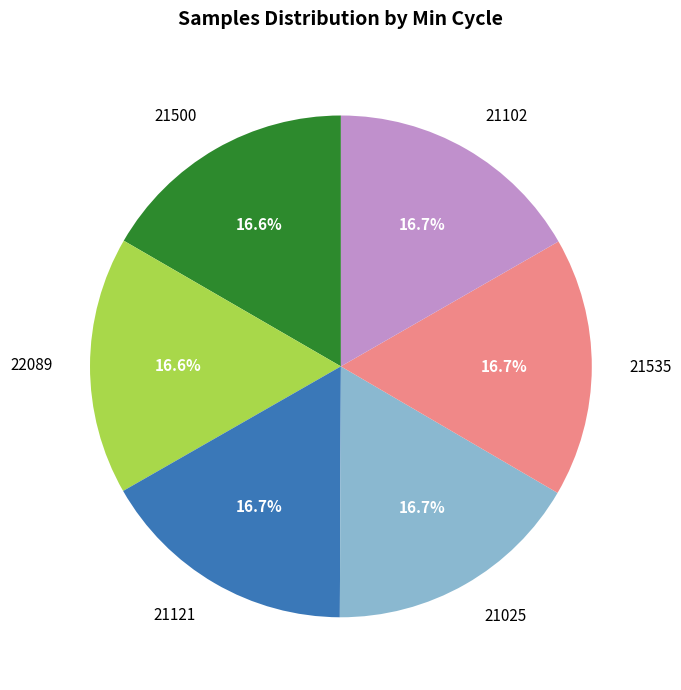

How much of the chart is everything except 21025?

83.3%